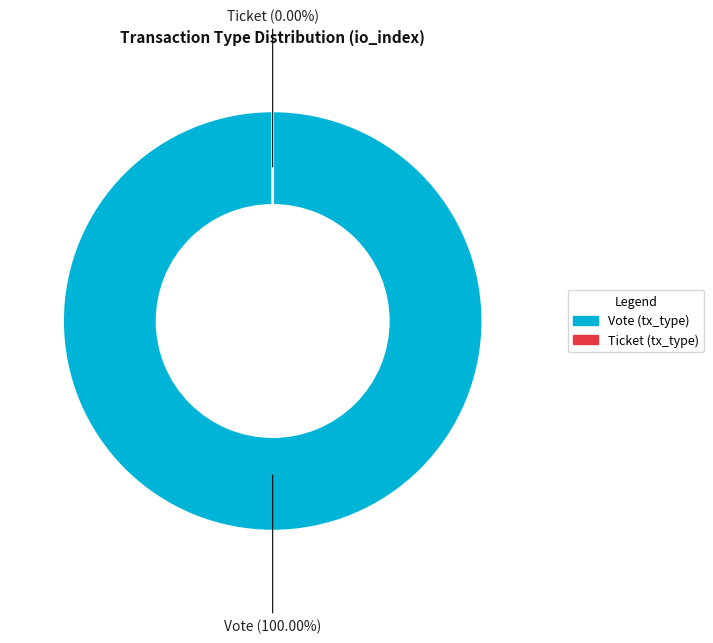

Between Ticket and Vote, which is larger?

Vote